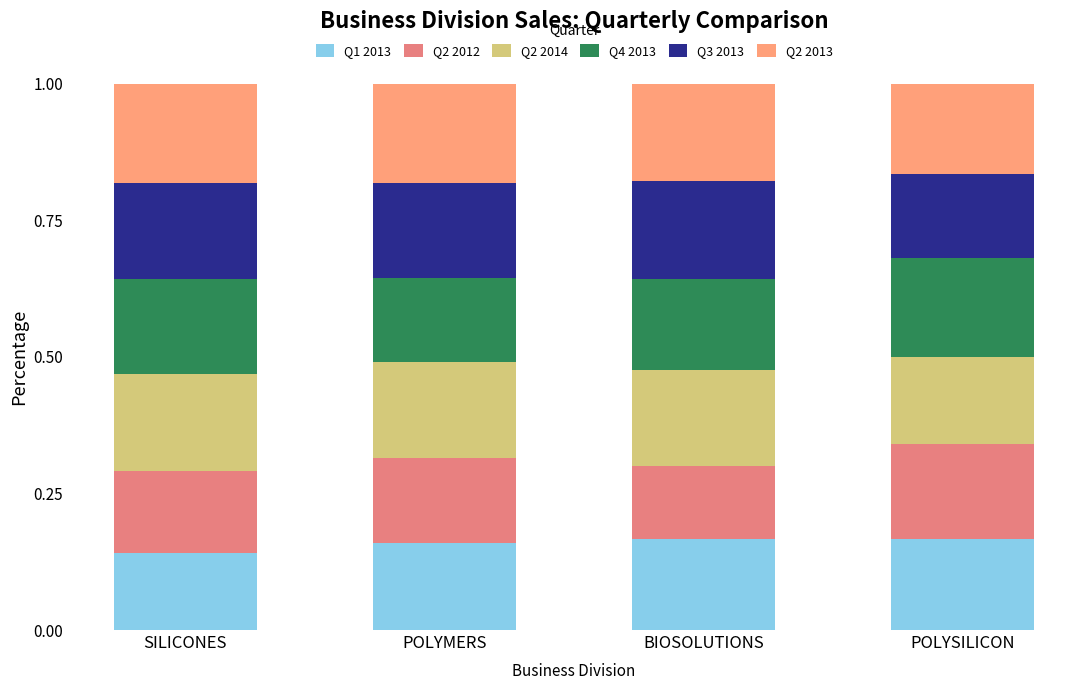

Where is Q2 2012 nearest to the value 0?

BIOSOLUTIONS